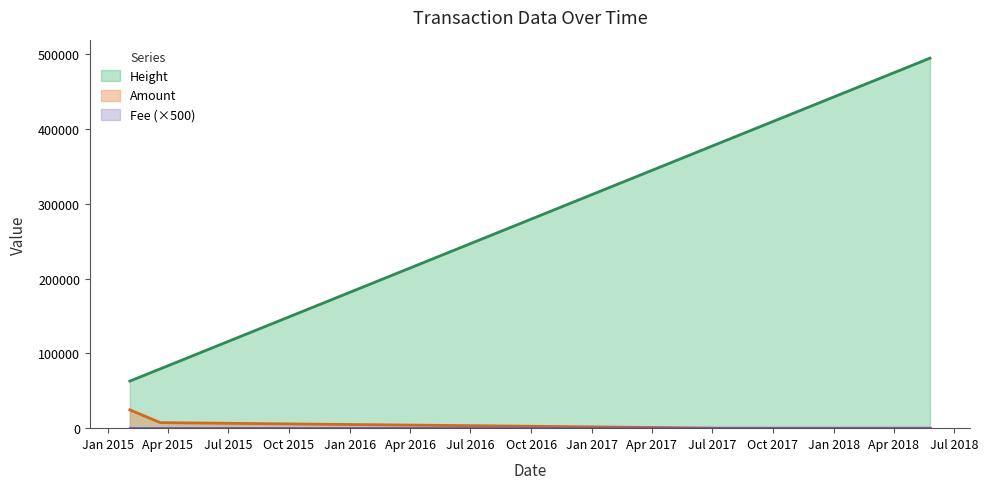

At which category is the sum across all series the highest?

2018-05-26